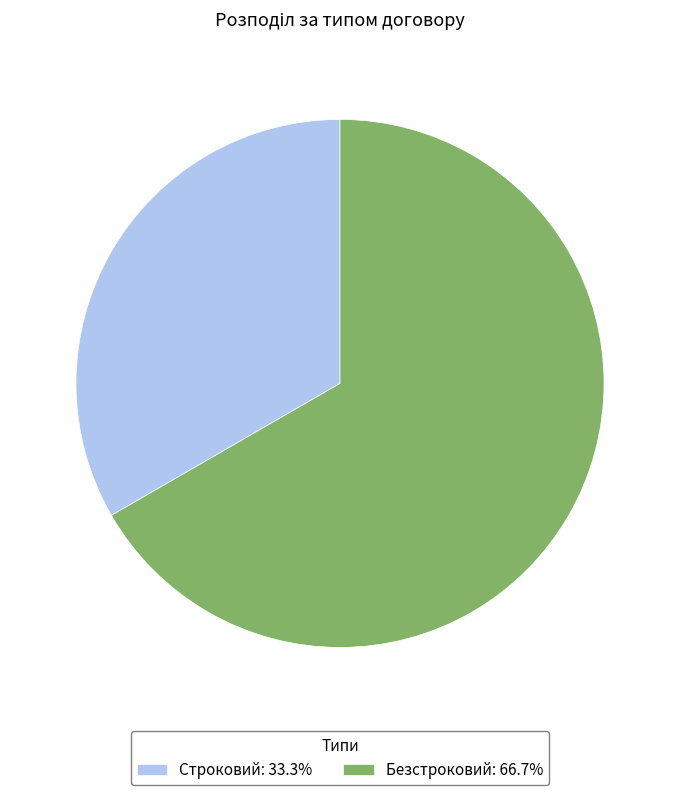

What is the largest slice in the pie chart?

Безстроковий